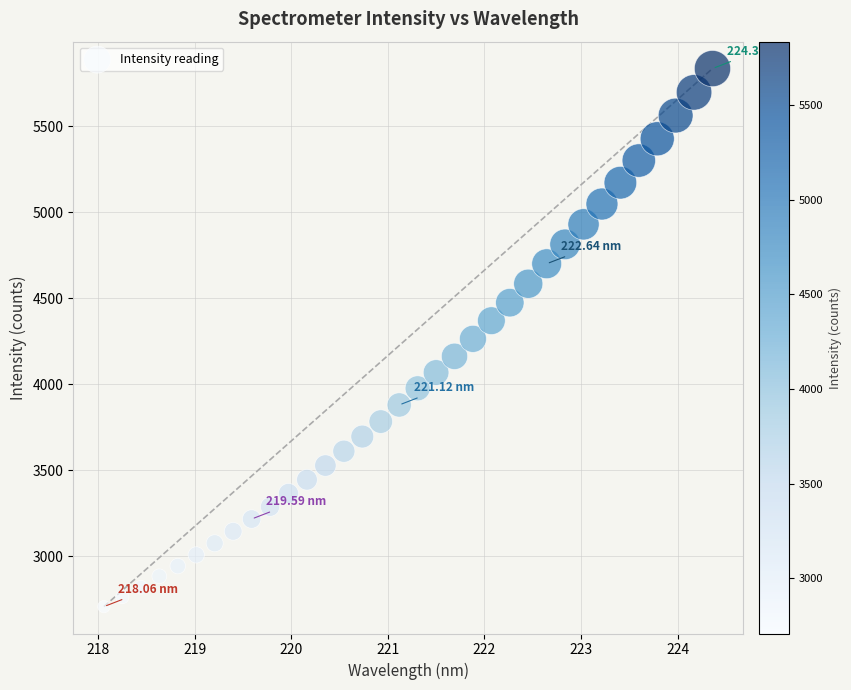

What is the range of Y values (max minus min)?

3130.1